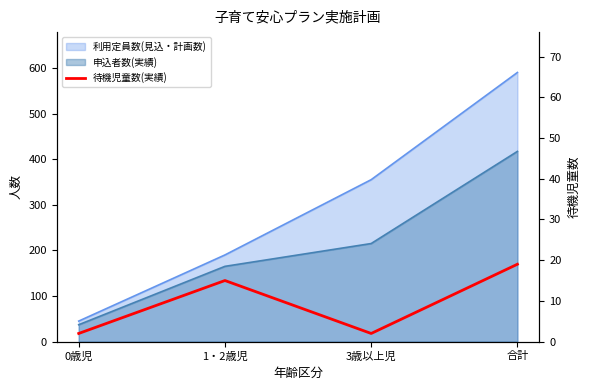

What is the difference between the maximum and minimum values?

17